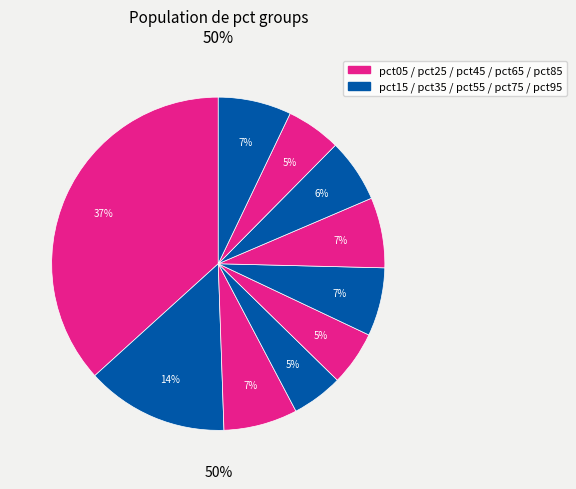

What is the change in value from pct55 to pct85?

-0.1